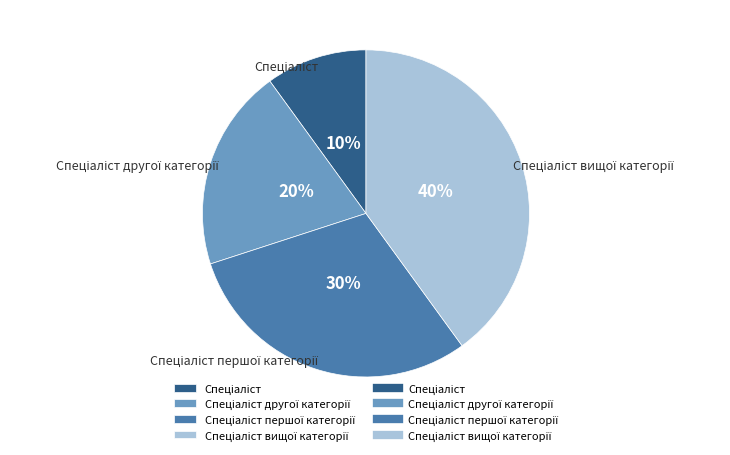

Count the number of slices in the pie.

4